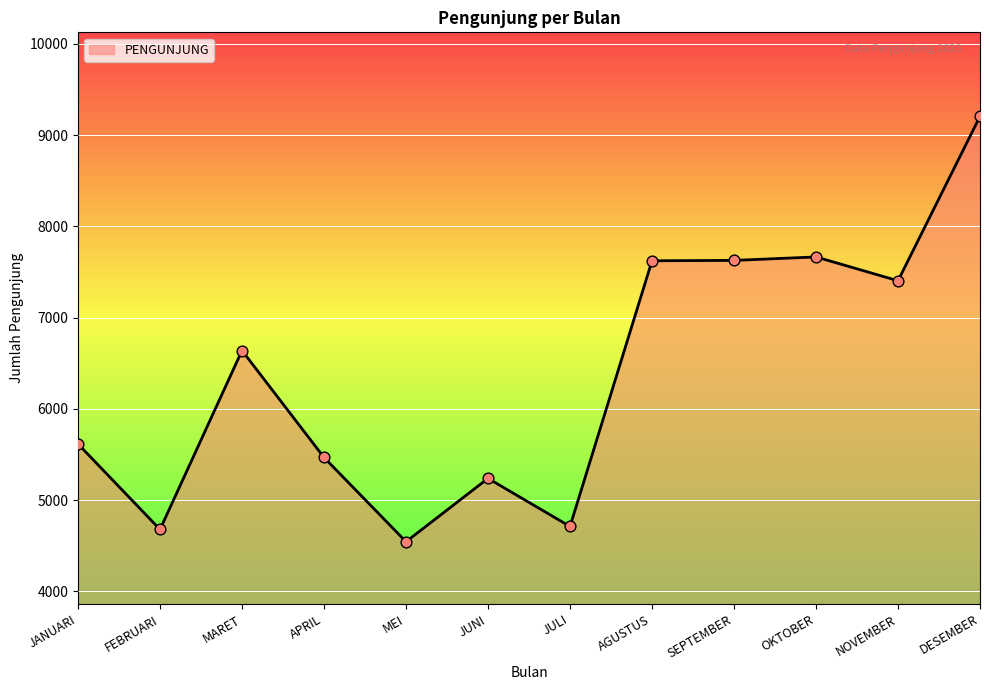

Approximately how many times larger is the value at SEPTEMBER compared to FEBRUARI?

1.6